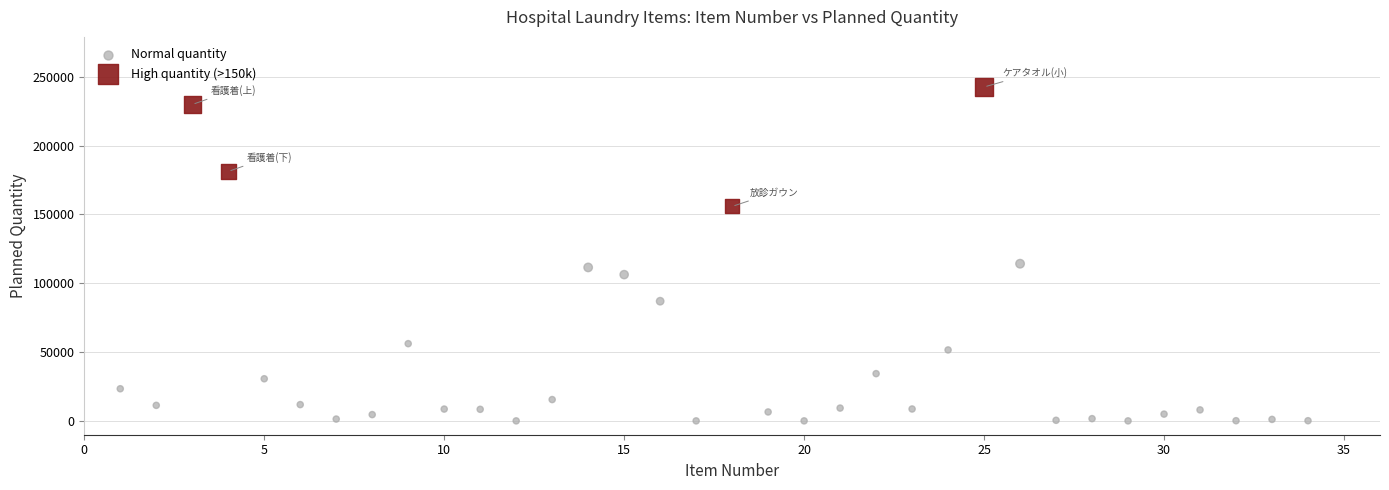

What are all the series names shown in the legend?

Normal quantity, High quantity (>150k)